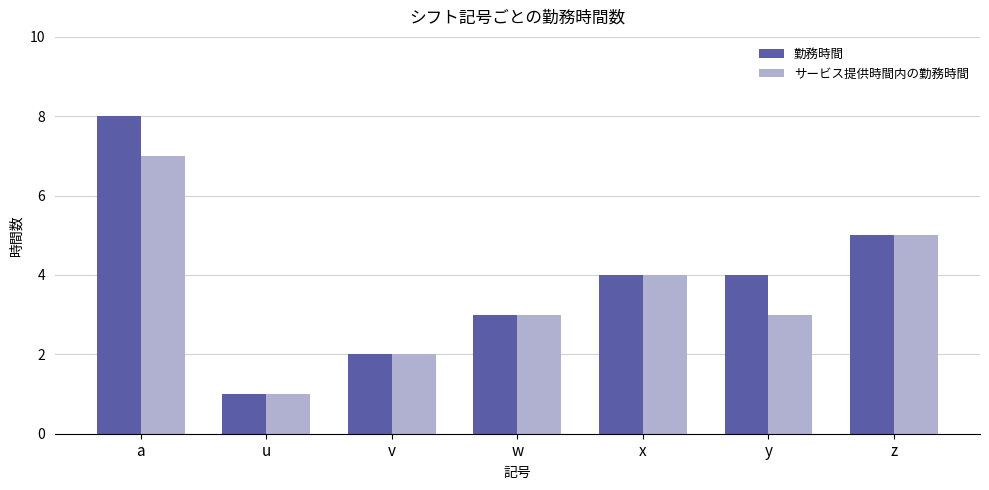

Are the bars grouped side by side (vs. stacked)?

Yes